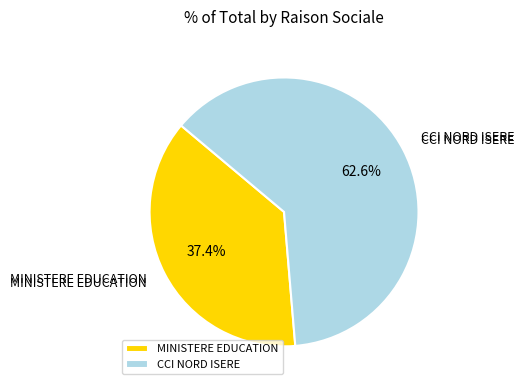

How many slices are in this pie chart?

2